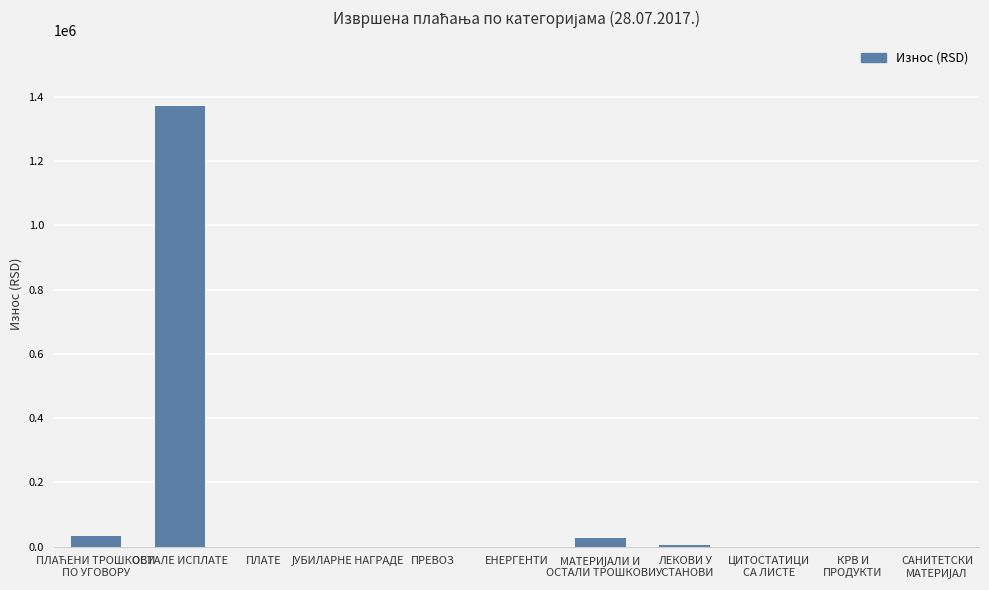

What is the maximum value shown in the chart?

1369742.4